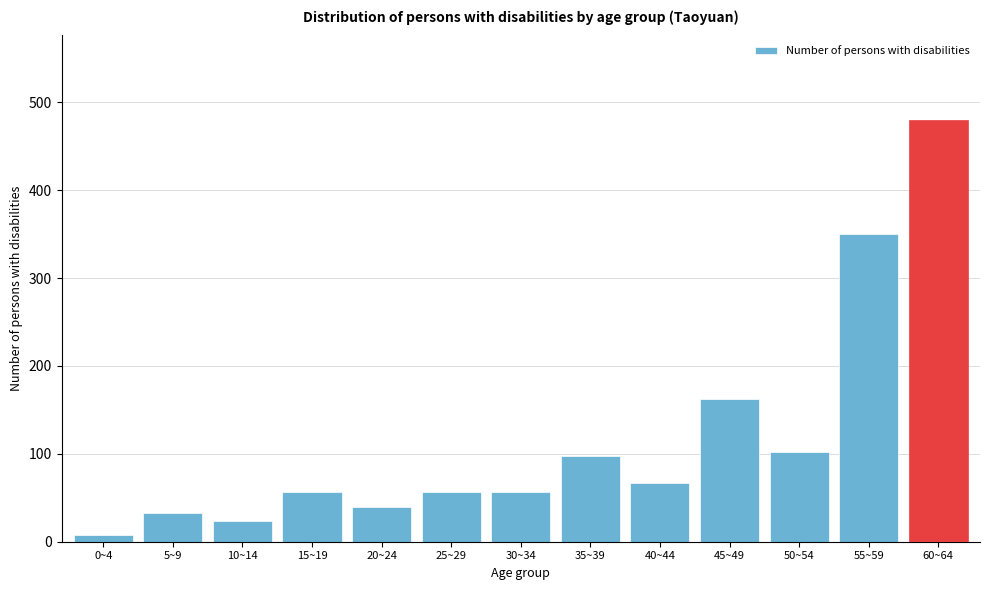

Reading left to right, transcribe all the data shown in this chart.

8	33	24	57	39	57	57	98	67	162	102	350	480